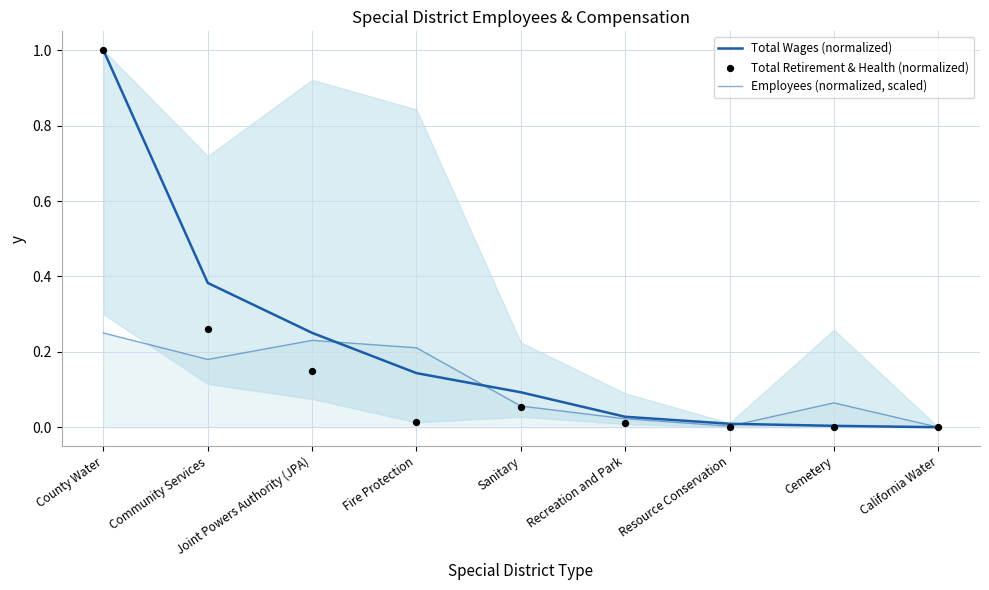

Which series has the largest total across all categories?

Total Wages (normalized)